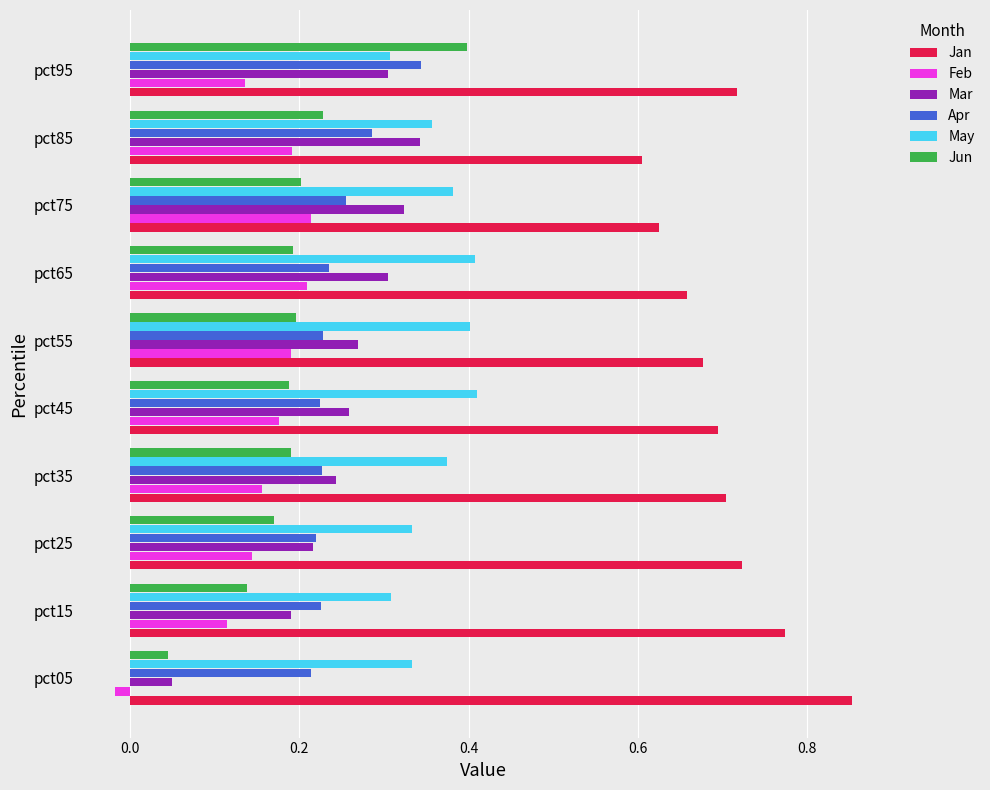

At which label is Jun closest to 0?

pct05